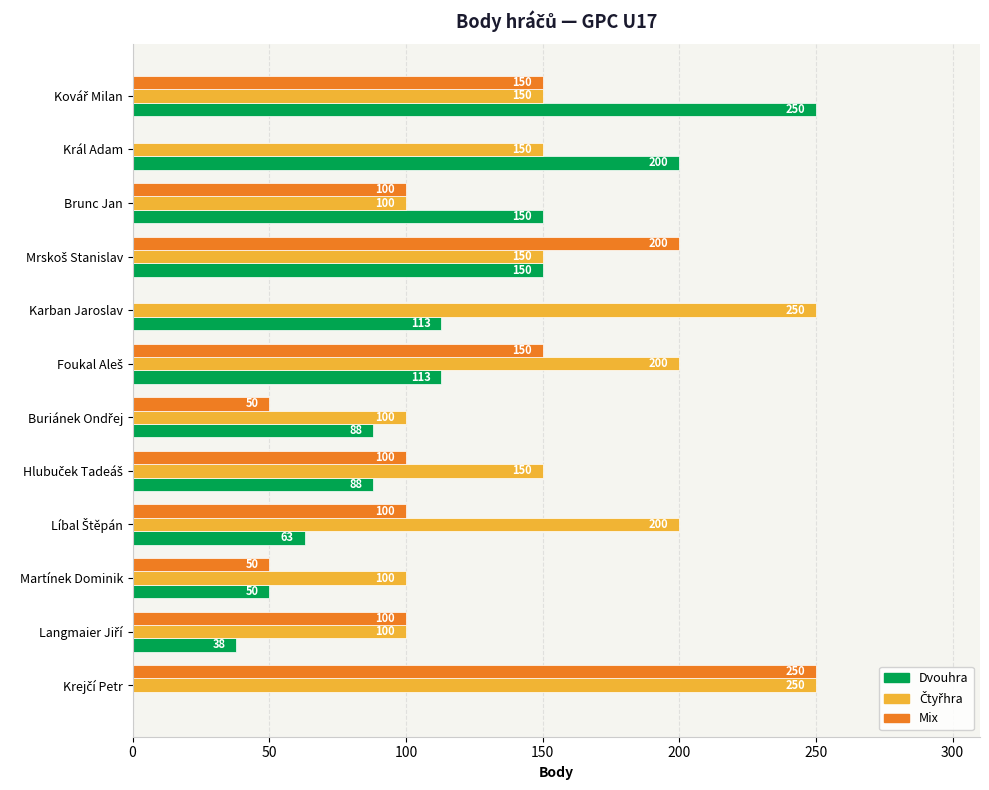

True or false: Mix has a value of 85 at Král Adam.

False